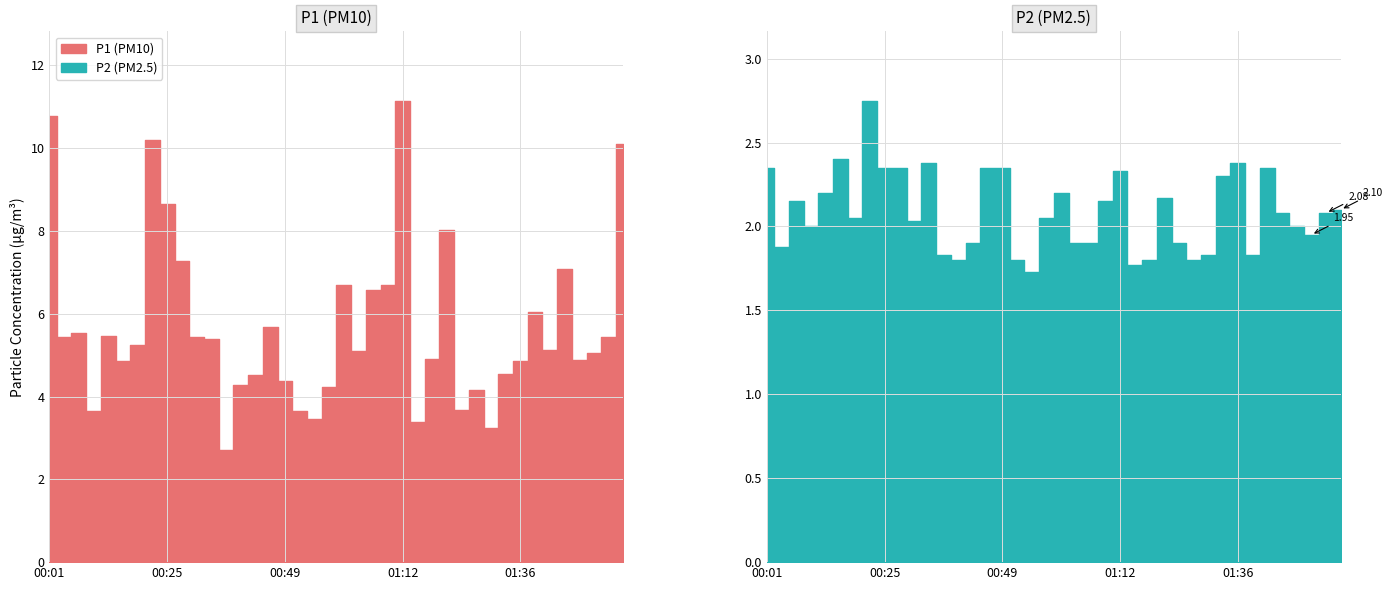

What is the sum of the P1 values at 00:04 and 00:43?

10.0